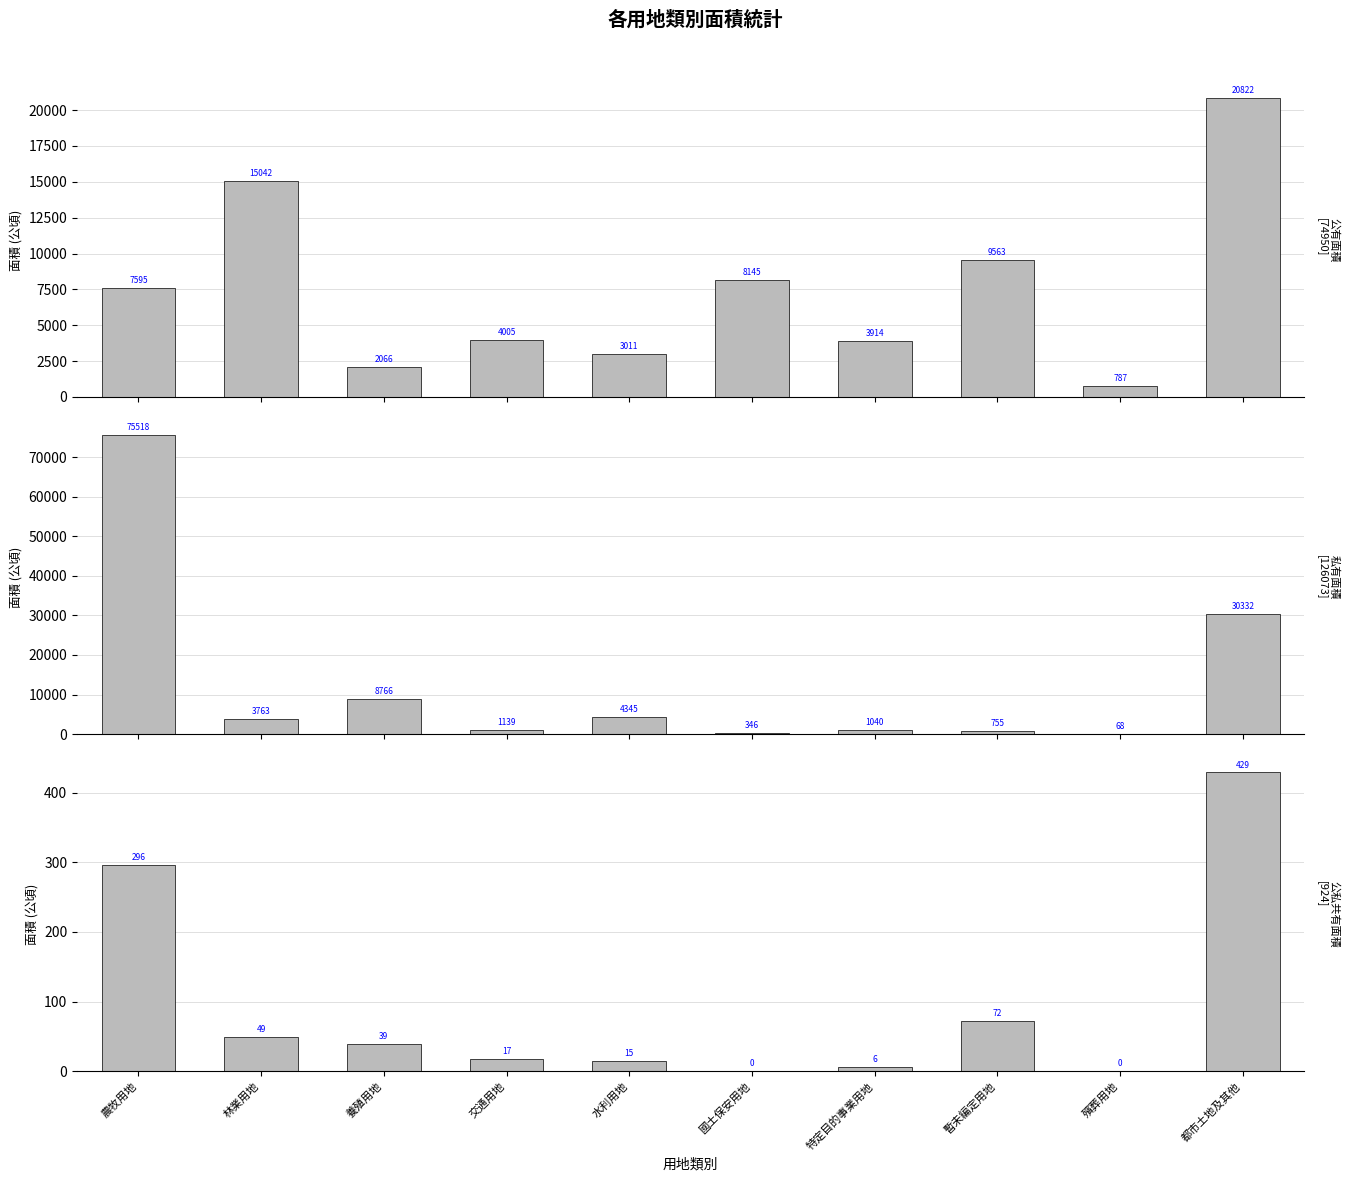

Where does the 私有面積 series first go above 3763?

農牧用地